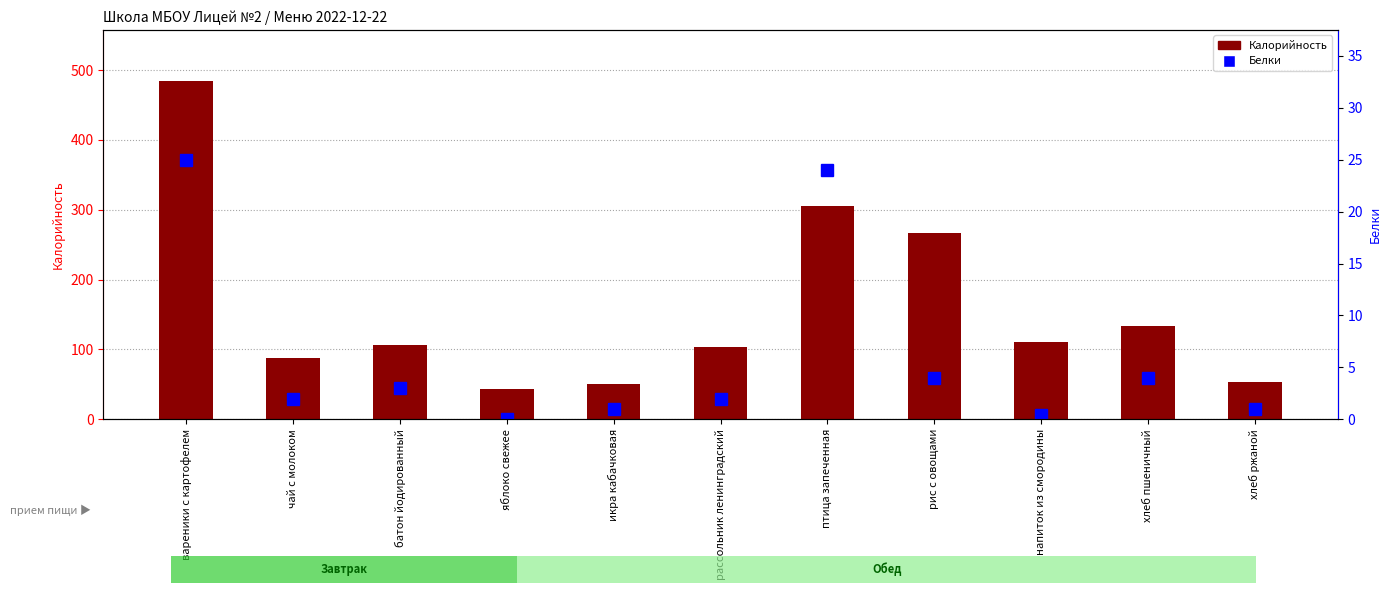

At which label does Калорийность first exceed 107?

вареники с картофелем